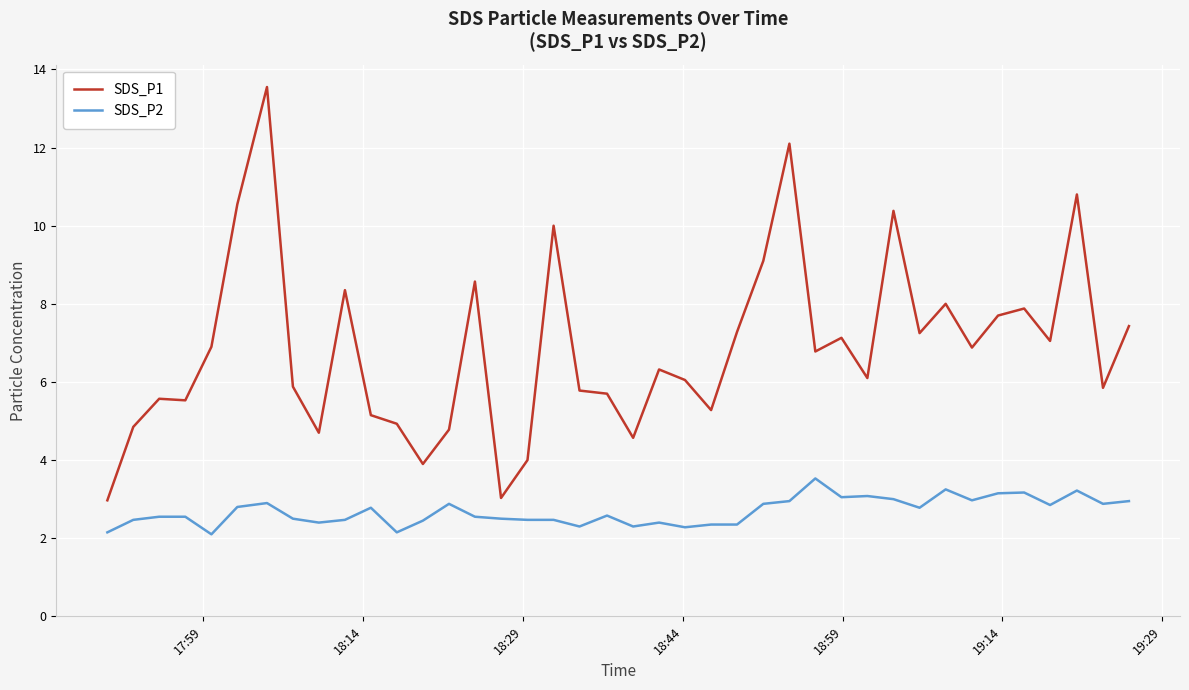

Rank the series by their average value, from lowest to highest.

SDS_P2, SDS_P1